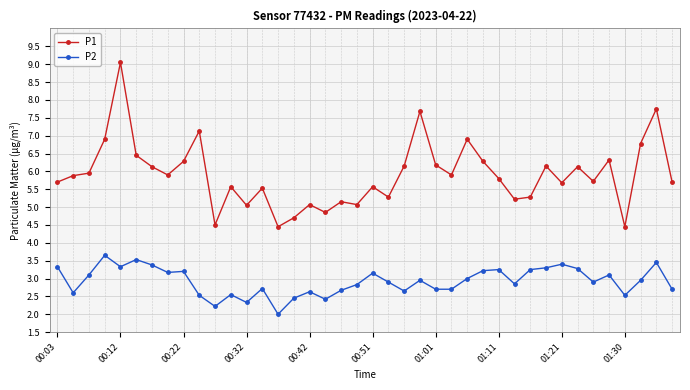

What is the value of the P2 point at the 11th from the left?

2.2